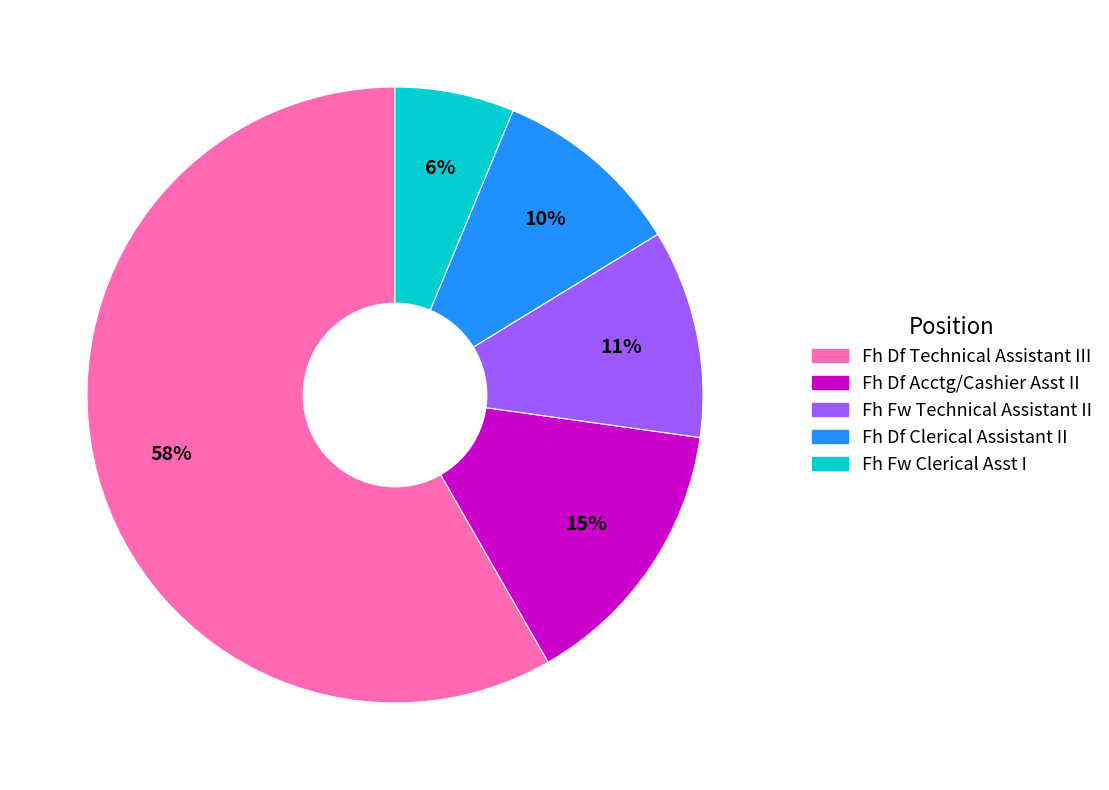

Do Fh Fw Clerical Asst I and Fh Df Acctg/Cashier Asst II together represent more than half of the pie?

No